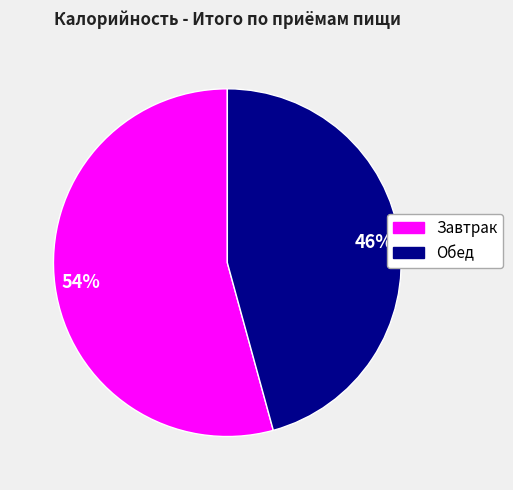

Count the number of slices in the pie.

2